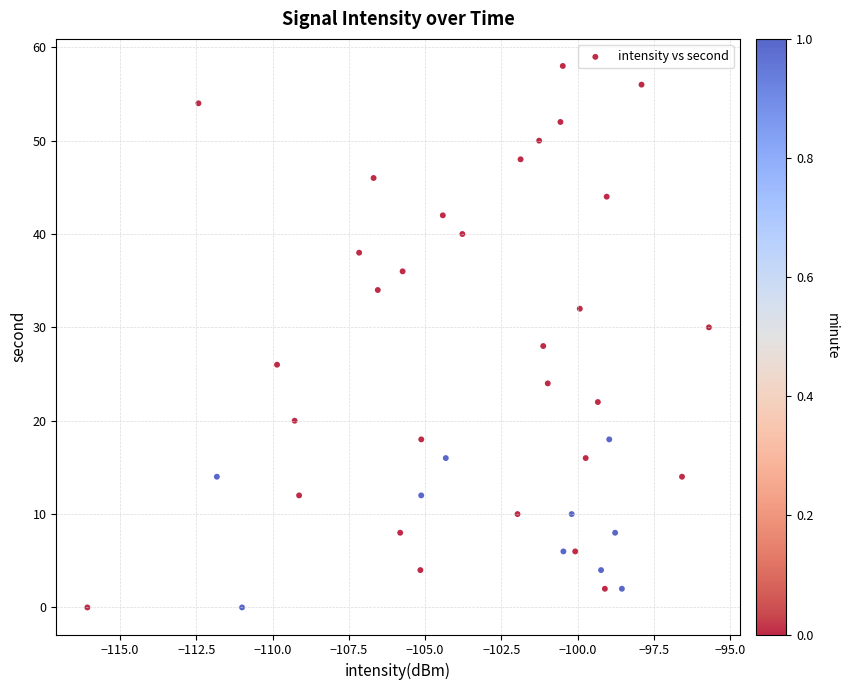

What is the range of Y values (max minus min)?

58